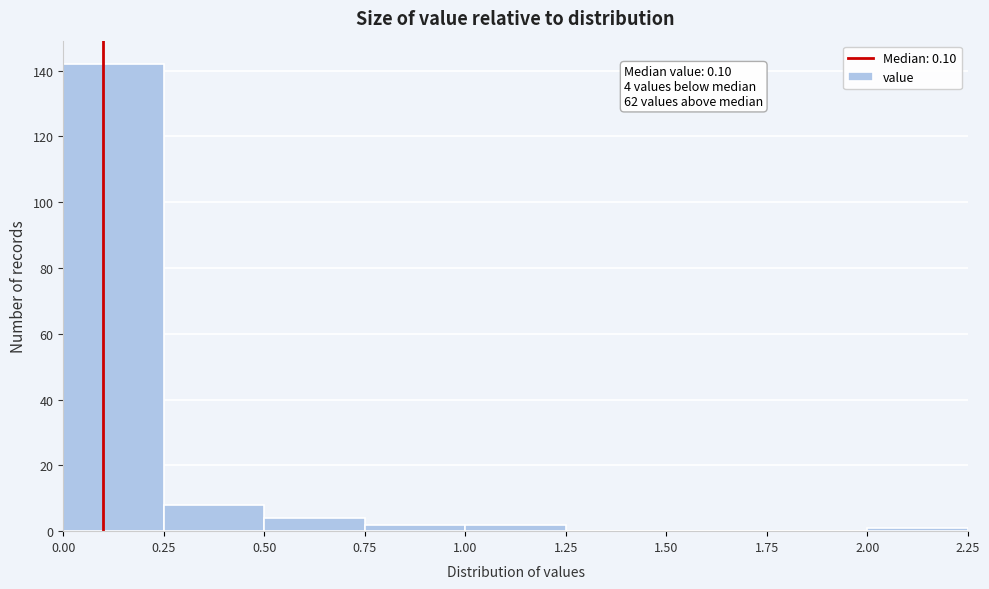

Which range on the x-axis has the tallest bar?

0.00 to 0.25